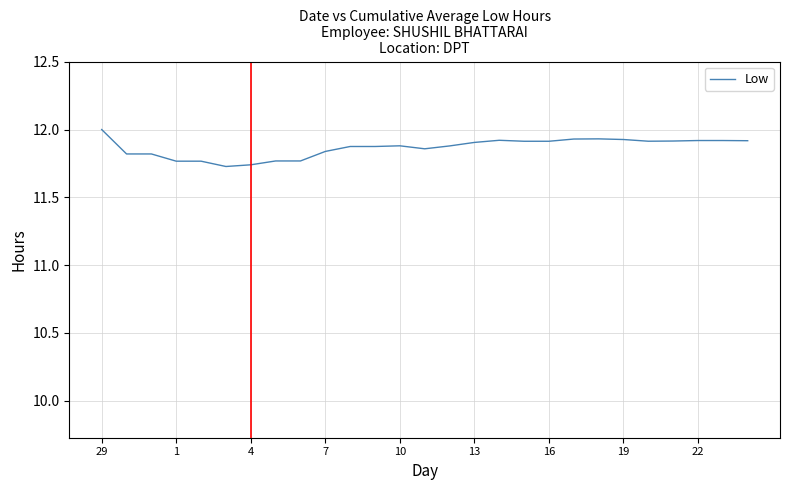

What is the greatest value displayed?

12.0